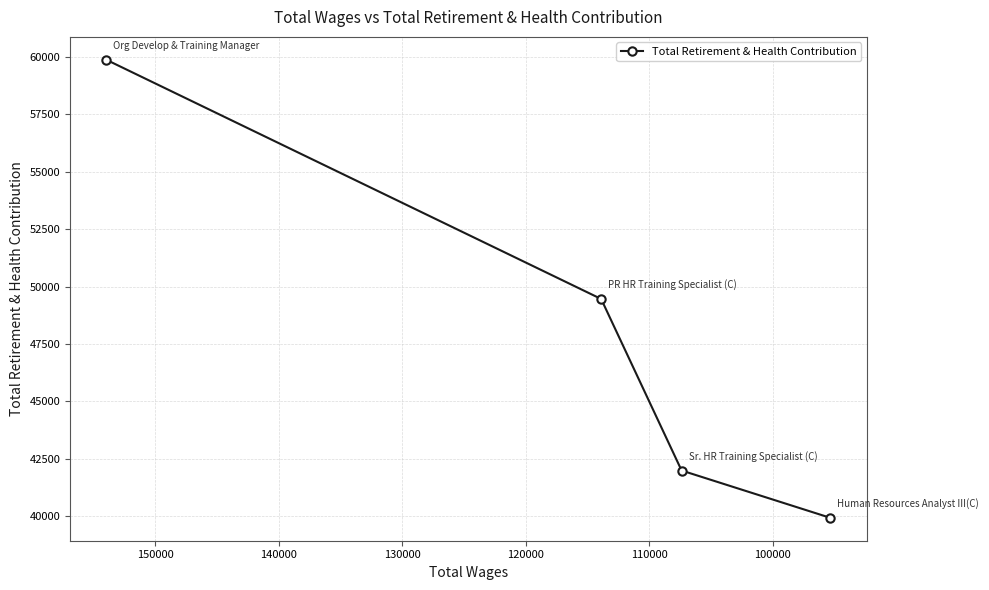

How many categories are shown in the chart?

4